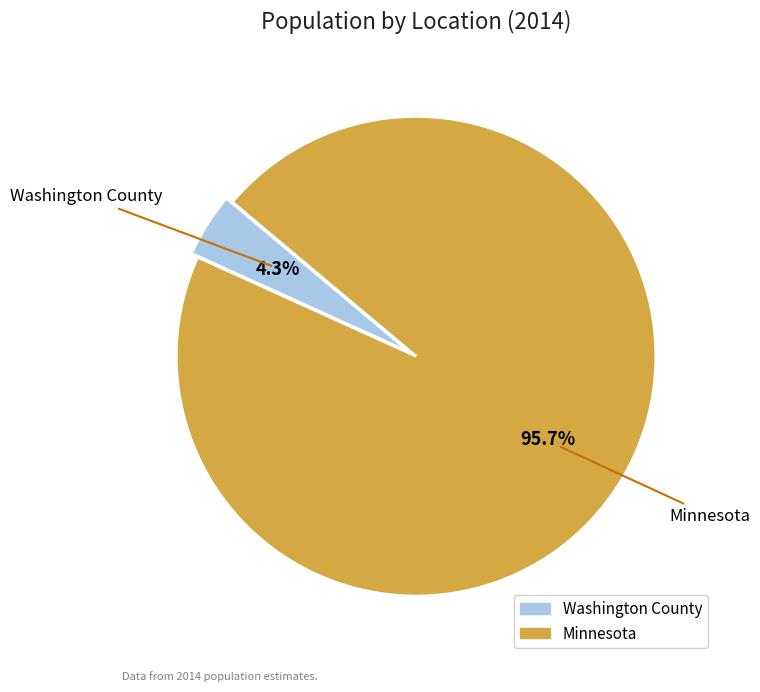

Which slice is the largest?

Minnesota